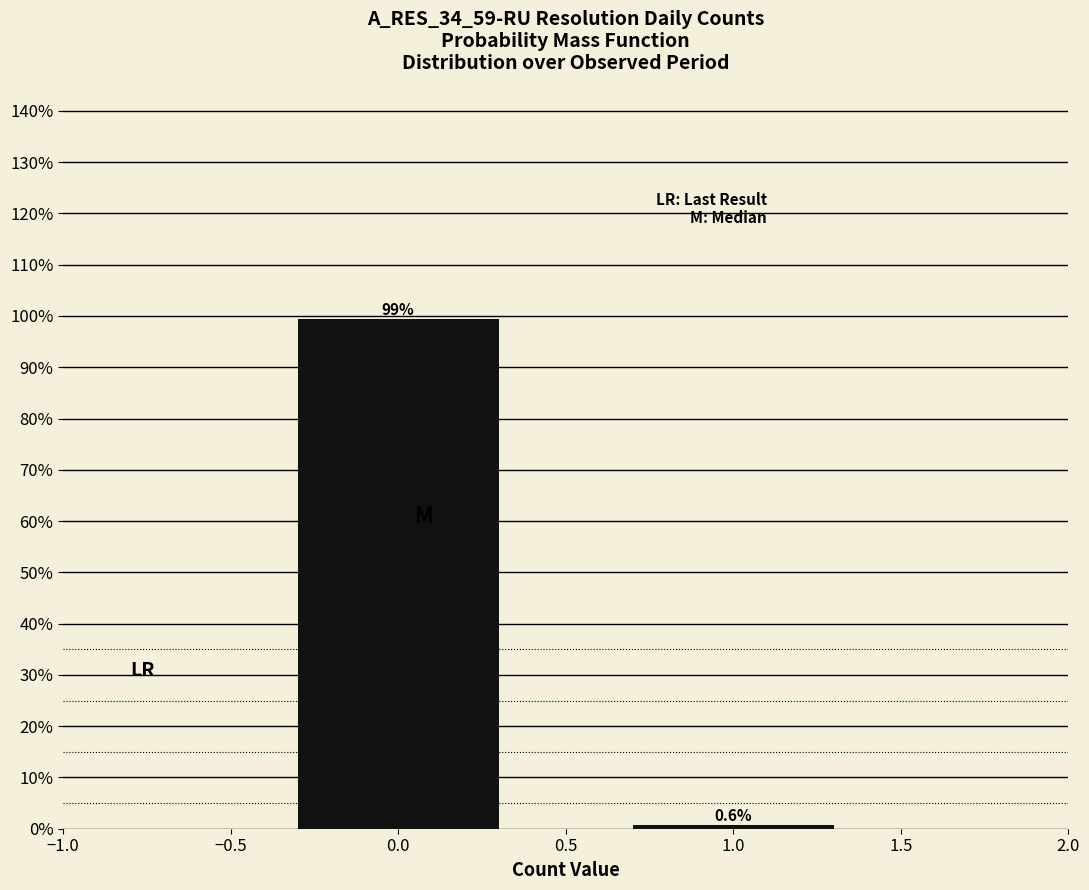

Reading left to right, list all the values displayed in this chart.

0.0=99.4	1.0=0.6